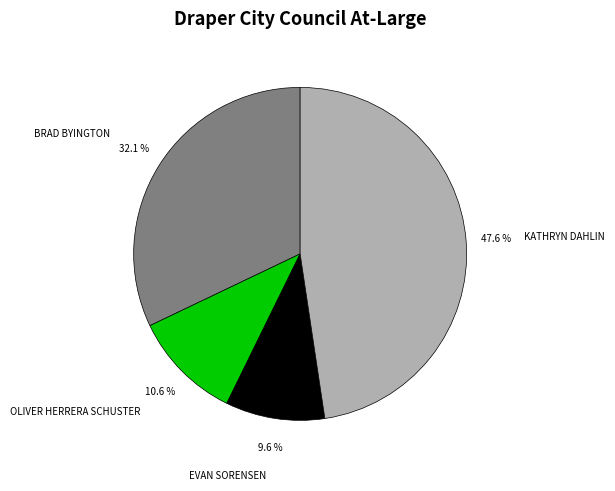

Rank the categories by value from lowest to highest.

EVAN SORENSEN, OLIVER HERRERA SCHUSTER, BRAD BYINGTON, KATHRYN DAHLIN